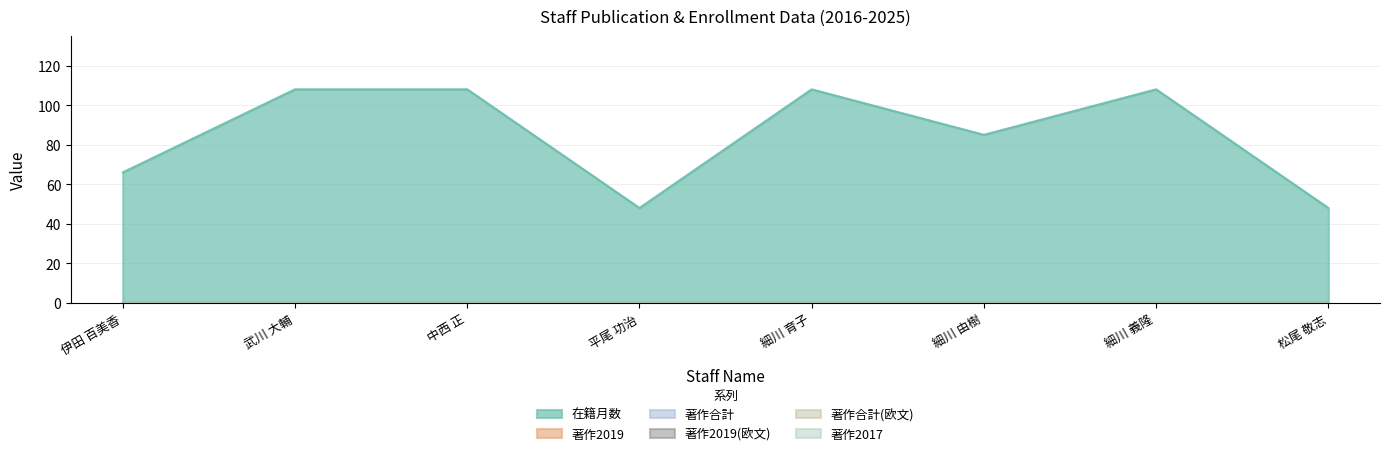

What is the difference between the highest and lowest values at 平尾 功治?

48